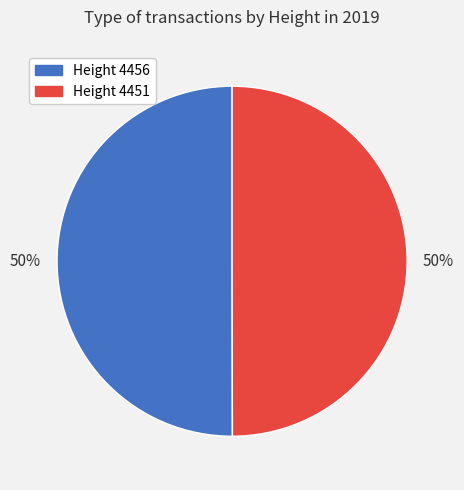

What percentage is the Height 4456 slice, to the nearest percent?

50%